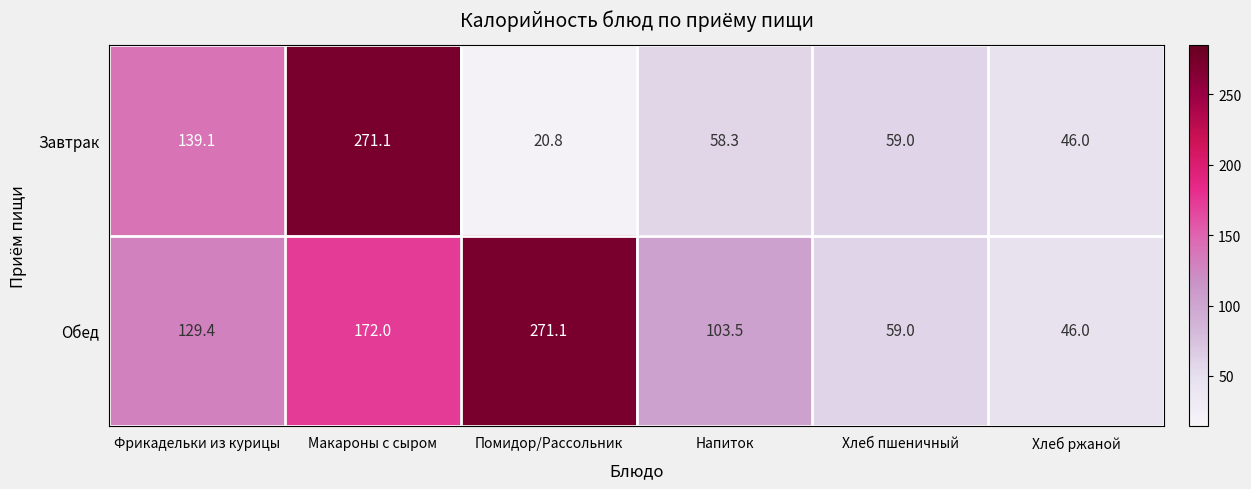

Reading right to left, transcribe all the data shown in this chart.

Завтрак: Хлеб ржаной=46.0	Хлеб пшеничный=59.0	Напиток=58.3	Помидор/Рассольник=20.8	Макароны с сыром=271.1	Фрикадельки из курицы=139.1
Обед: Хлеб ржаной=46.0	Хлеб пшеничный=59.0	Напиток=103.5	Помидор/Рассольник=271.1	Макароны с сыром=172.0	Фрикадельки из курицы=129.4